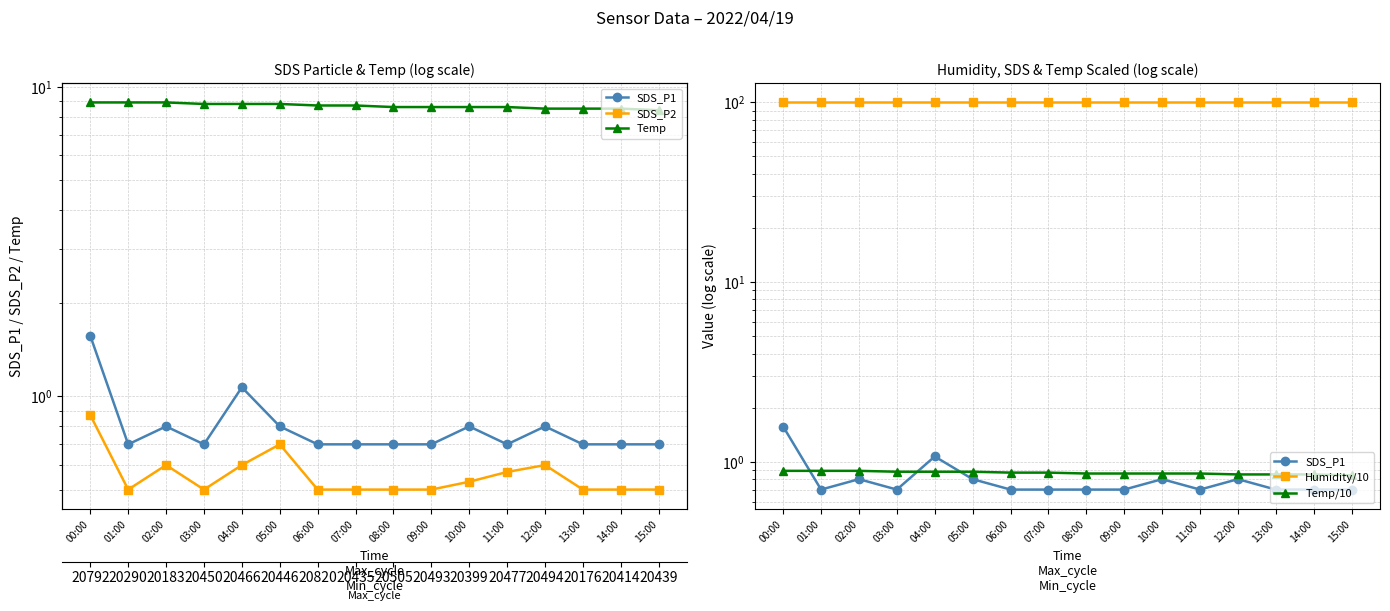

Reading left to right, what are all the values shown in this chart?

SDS_P1: 1.6	0.7	0.8	0.7	1.1	0.8	0.7	0.7	0.7	0.7	0.8	0.7	0.8	0.7	0.7	0.7
SDS_P2: 0.9	0.5	0.6	0.5	0.6	0.7	0.5	0.5	0.5	0.5	0.5	0.6	0.6	0.5	0.5	0.5
Temp: 8.9	8.9	8.9	8.8	8.8	8.8	8.7	8.7	8.6	8.6	8.6	8.6	8.5	8.5	8.5	8.4
Humidity/10: 99.9	99.9	99.9	99.9	99.9	99.9	99.9	99.9	99.9	99.9	99.9	99.9	99.9	99.9	99.9	99.9
Temp/10: 0.9	0.9	0.9	0.9	0.9	0.9	0.9	0.9	0.9	0.9	0.9	0.9	0.8	0.8	0.8	0.8